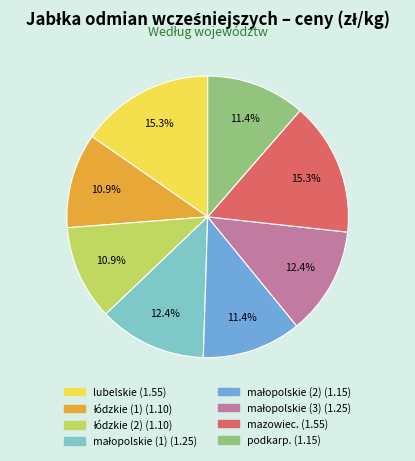

Is there a majority slice in this chart?

No